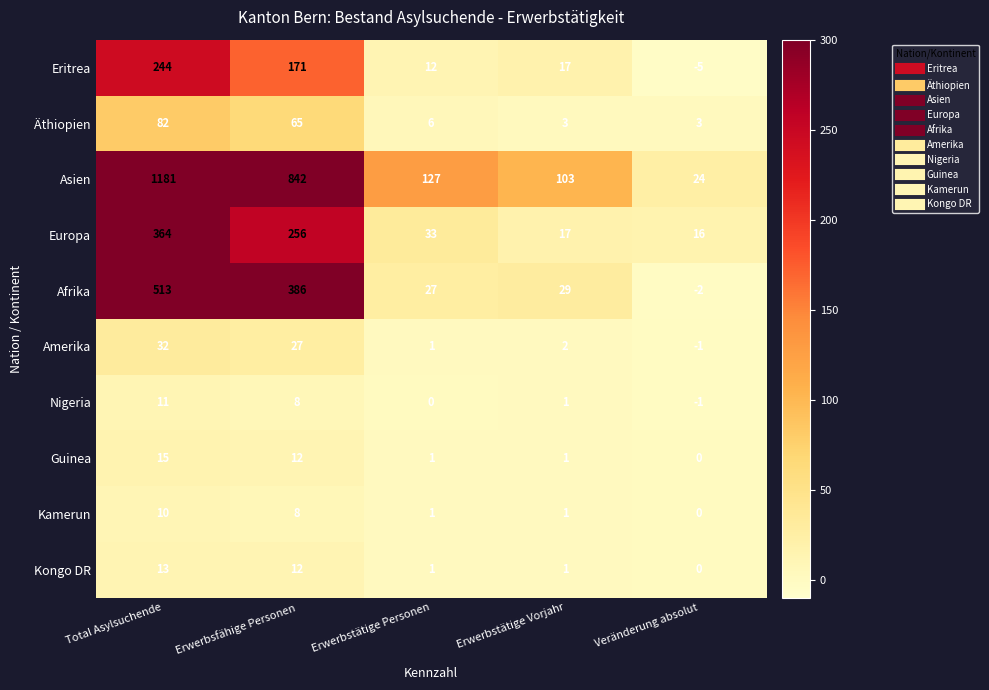

What is the total value across all series at Total Asylsuchende?

2465